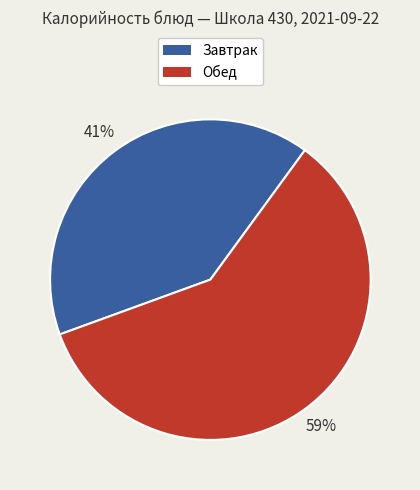

True or false: Обед accounts for 59% of the total.

True